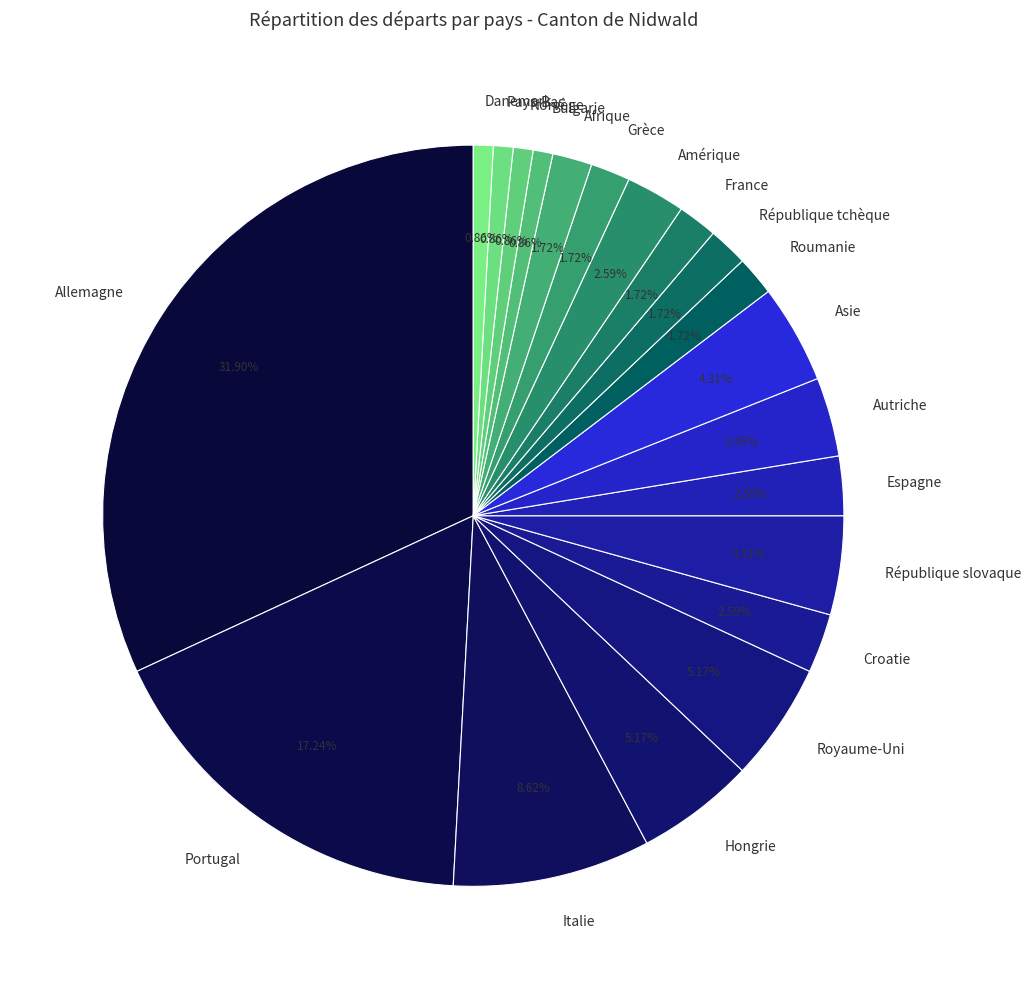

Combined, do Hongrie and Asie account for over 50%?

No